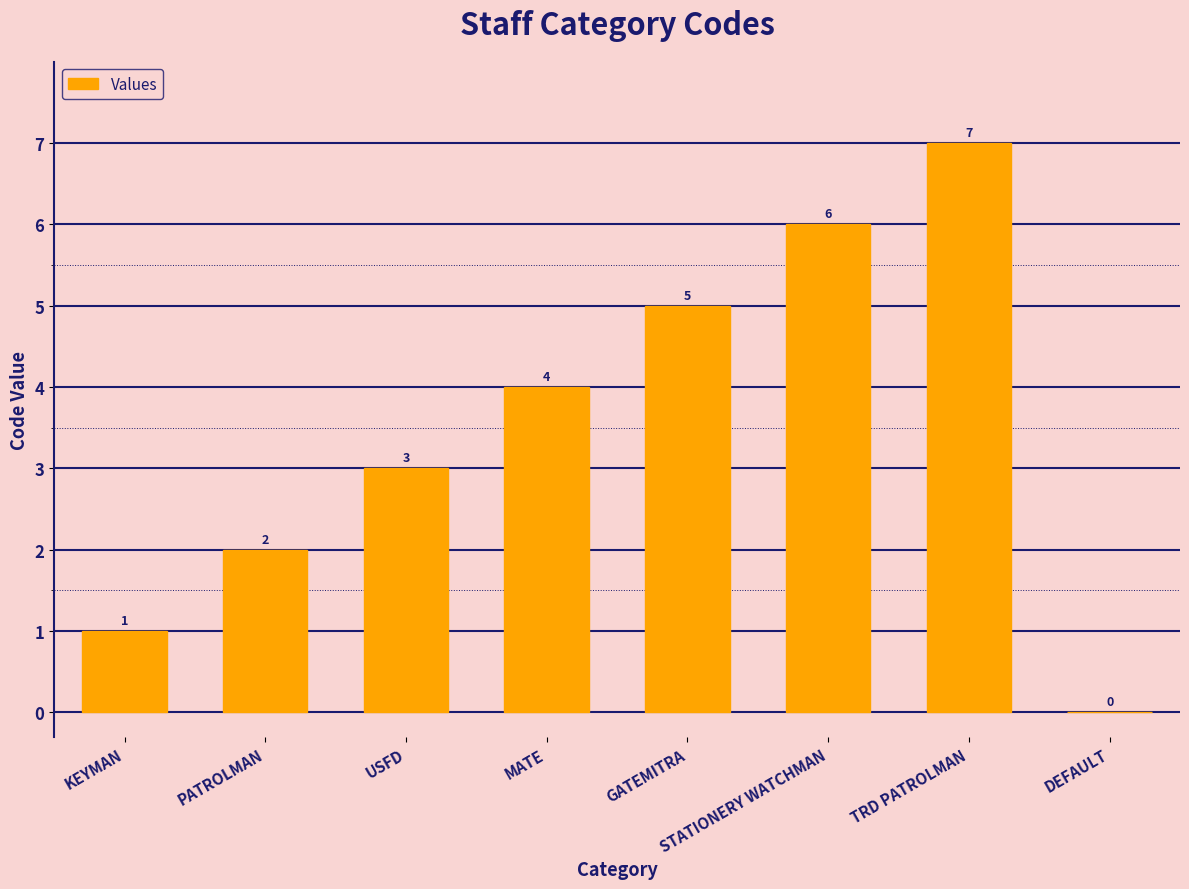

What is the ratio of the value at TRD PATROLMAN to the value at PATROLMAN?

3.5